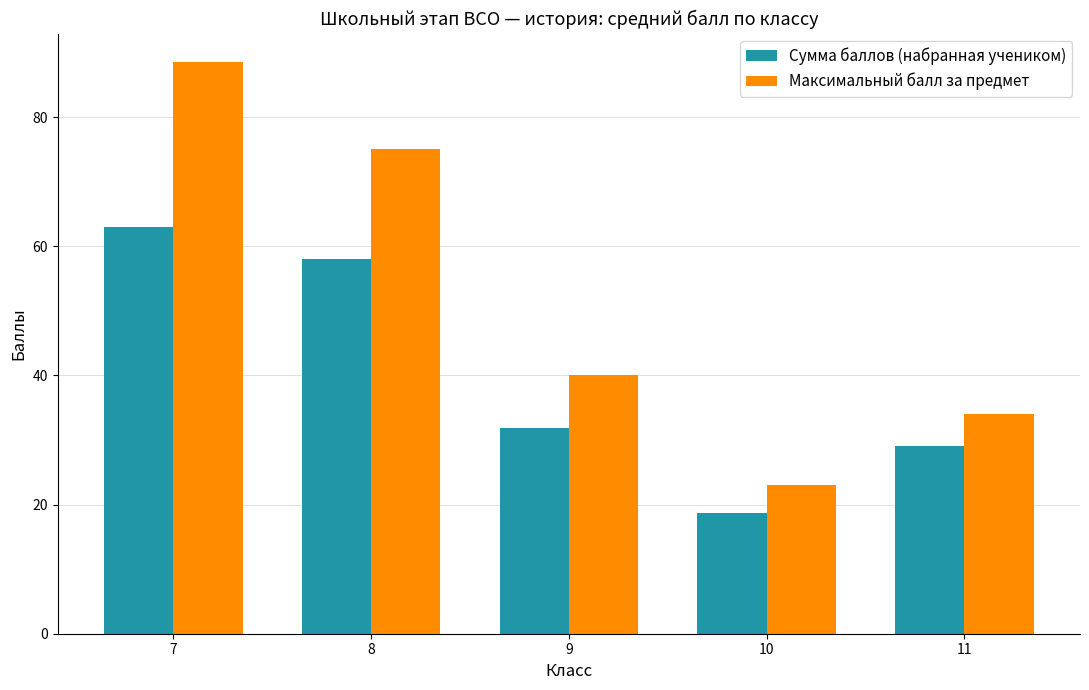

Read the Сумма баллов (набранная учеником) value at 10.

18.7